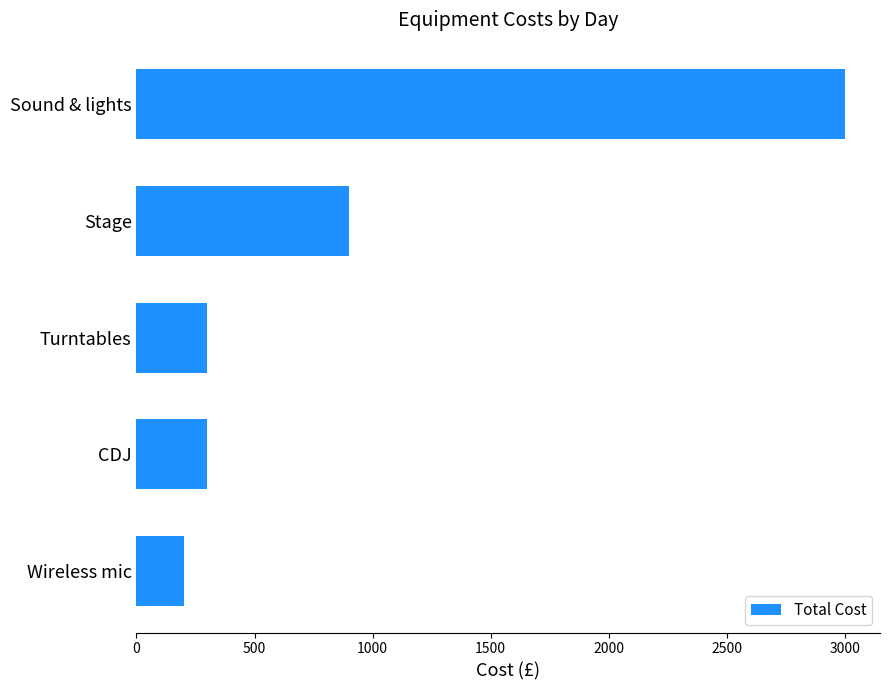

Between Wireless mic and CDJ, which is larger?

CDJ